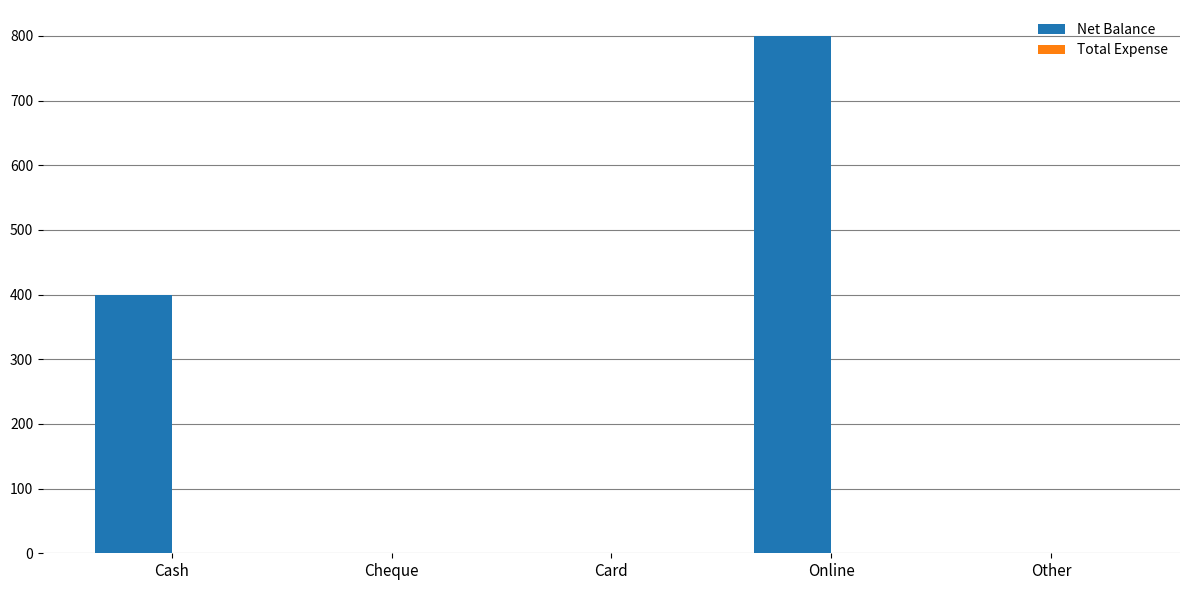

What is the sum of the values at Card and Cash?

400